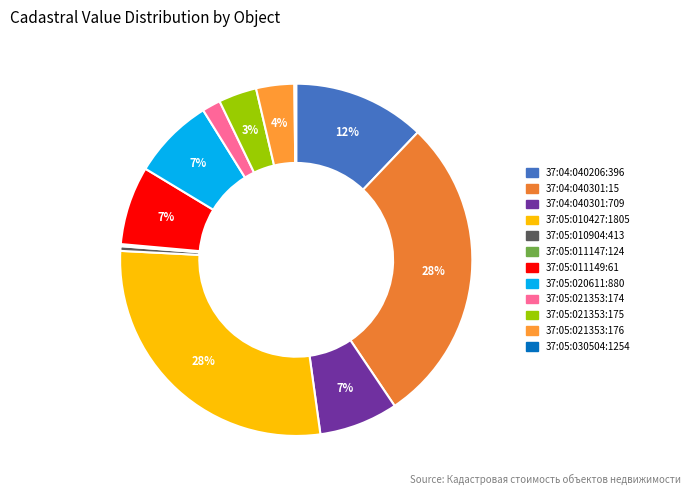

Approximately how many times larger is the value at 37:05:021353:175 compared to 37:05:010904:413?

8.2